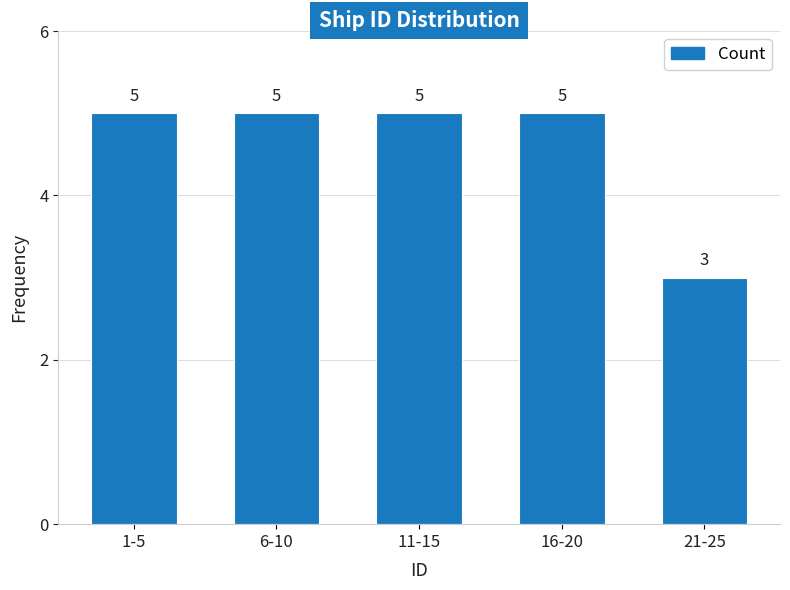

Reading left to right, list all the values displayed in this chart.

1-5=5	6-10=5	11-15=5	16-20=5	21-25=3